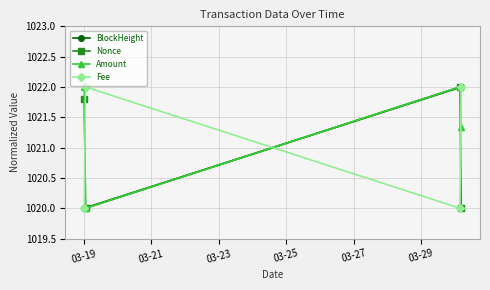

Reading right to left, transcribe all the data shown in this chart.

BlockHeight: 1022.0	1022.0	1020.0	1020.0
Nonce: 1020.0	1022.0	1020.0	1021.8
Amount: 1021.3	1022.0	1020.0	1022.0
Fee: 1022.0	1020.0	1022.0	1020.0